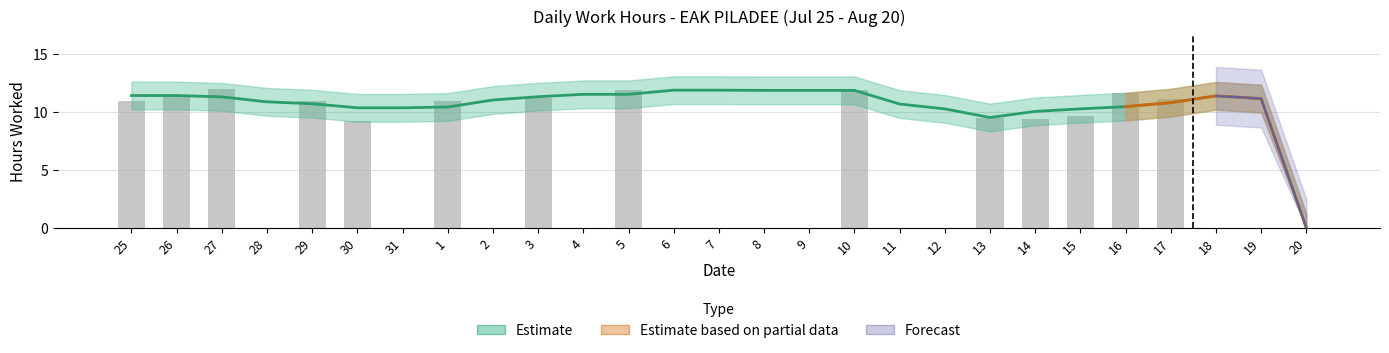

The value at 8 is 15.6. True or false?

False